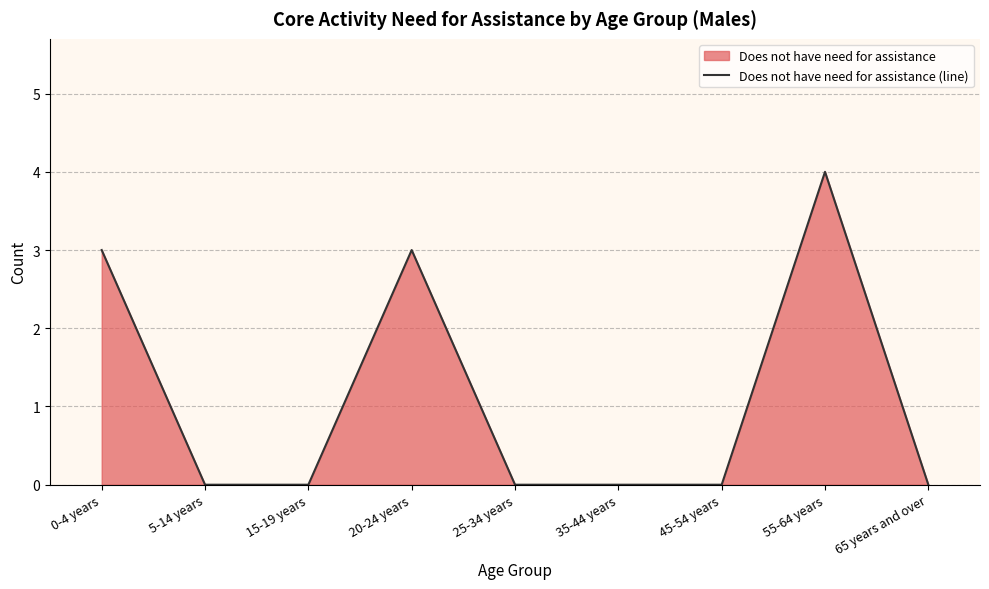

At which category does the chart reach its peak across all series?

55-64 years